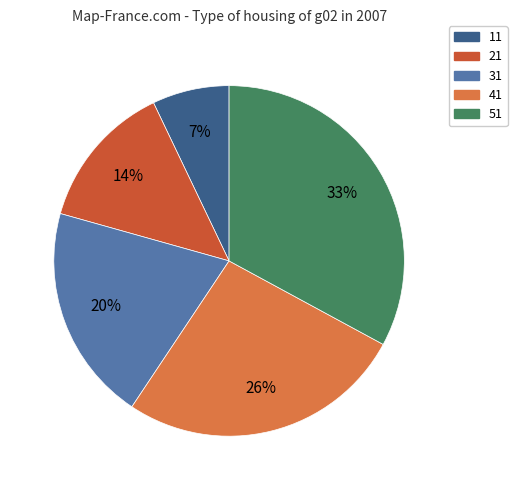

To the nearest percent, what is the difference between the 51 and 31 slice percentages?

13%